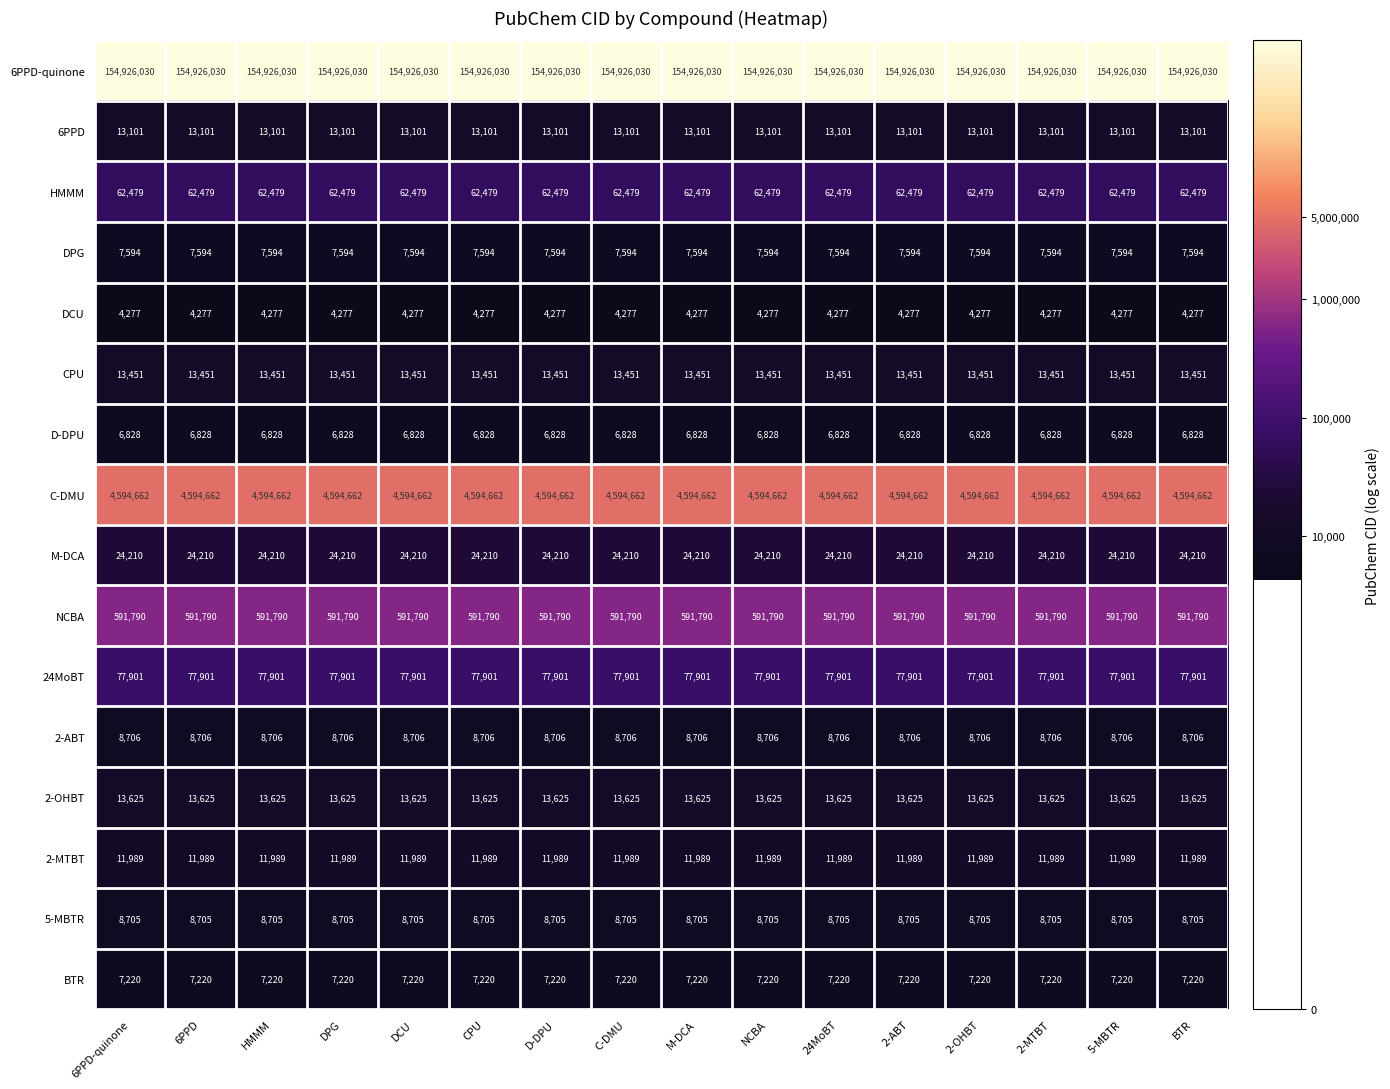

What is the spread (max minus min) of values at M-DCA?

154921753